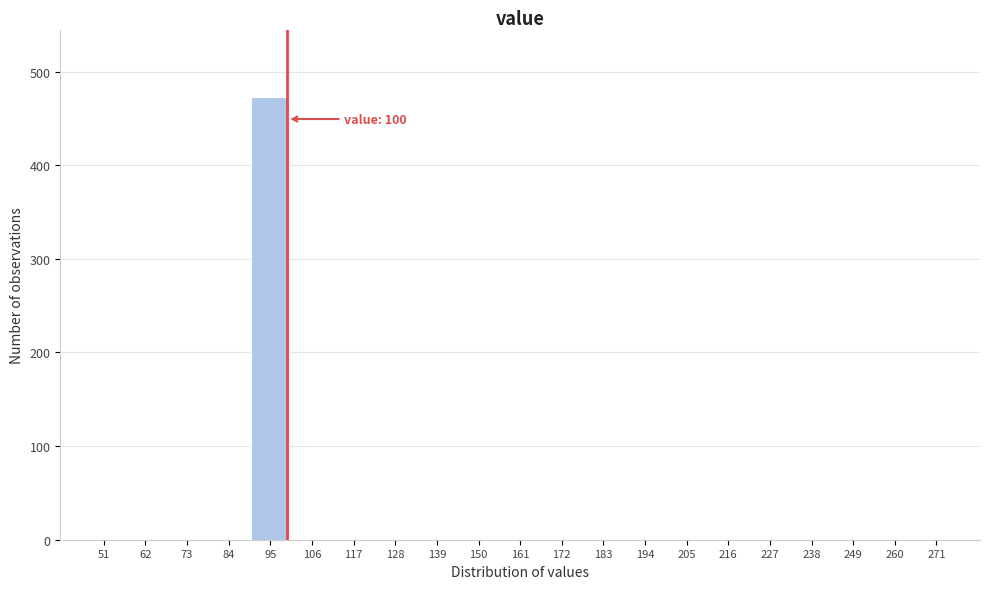

Over which range of the x-axis is the bar tallest?

90 to 101